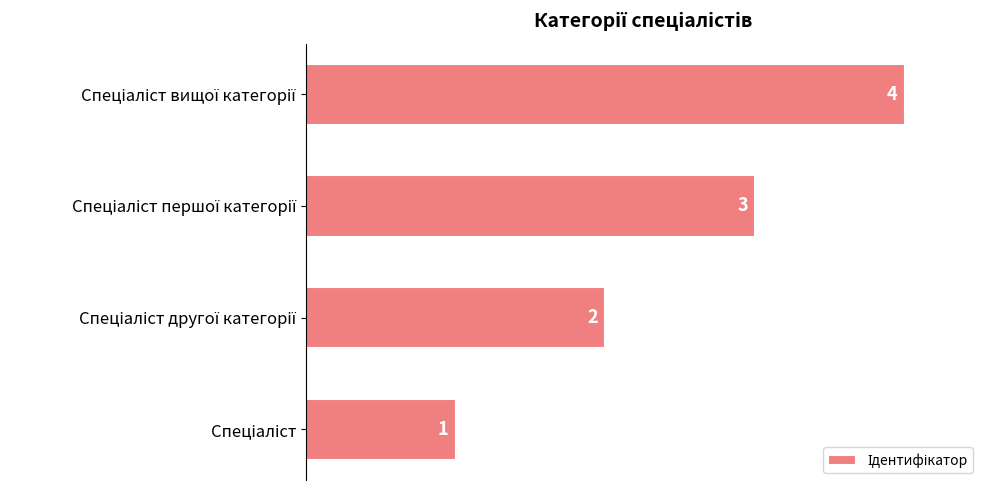

How many distinct data groups are displayed?

1